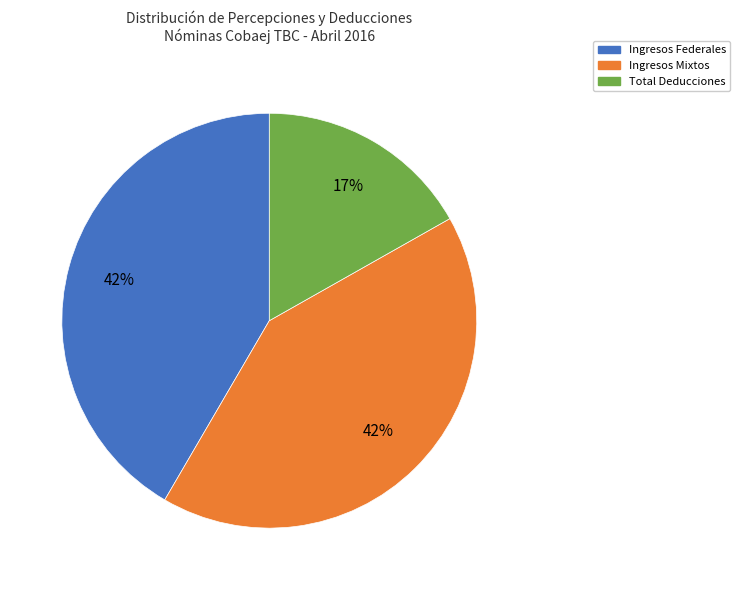

Approximately how many times larger is the value at Total Deducciones compared to Ingresos Federales?

0.4